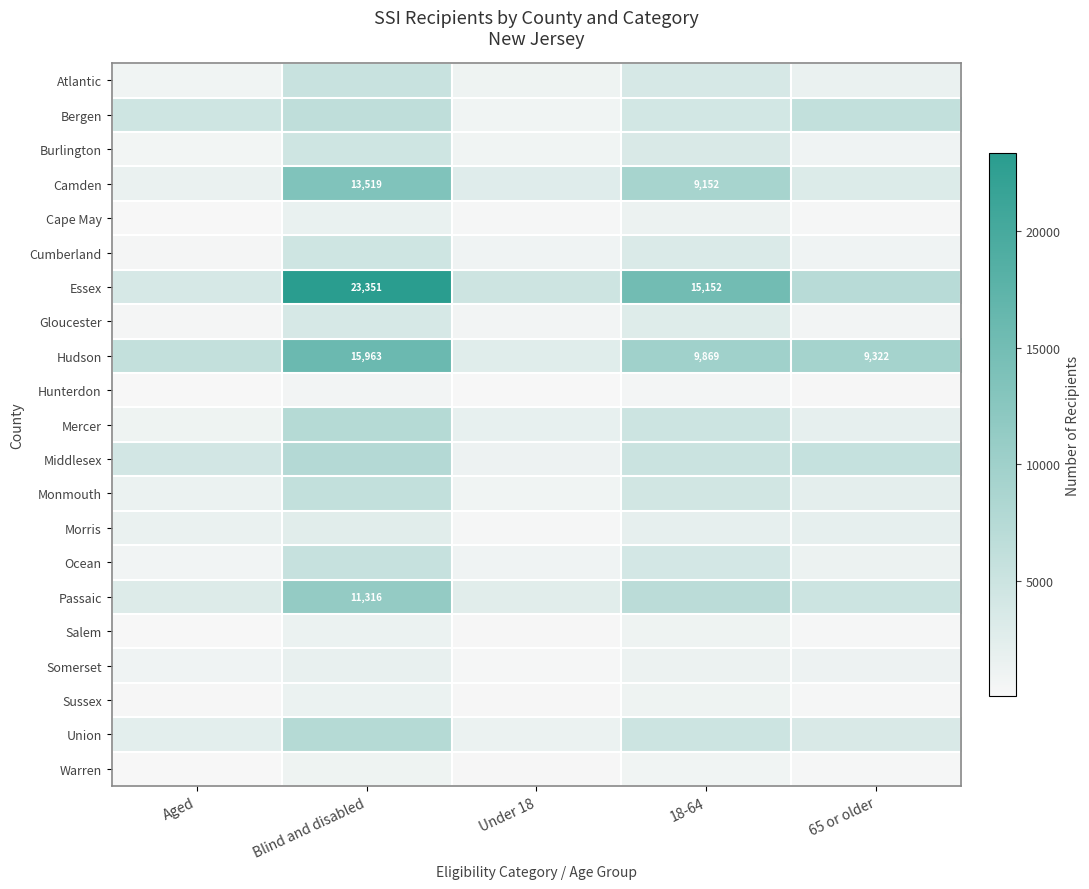

What is the difference between the Hudson values at 18-64 and Blind and disabled?

6094